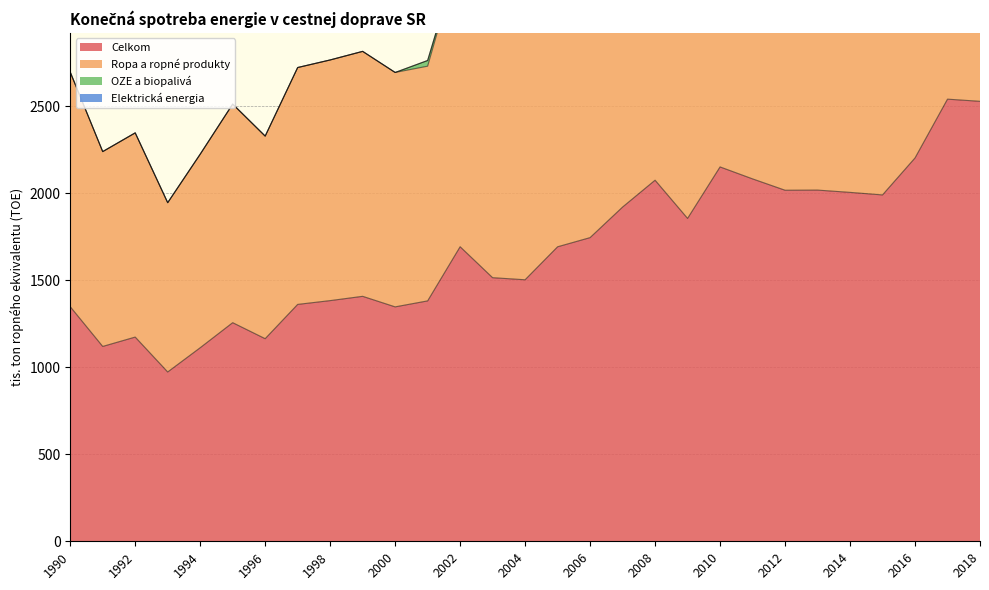

Between 1997 and 2013, which is larger?

2013